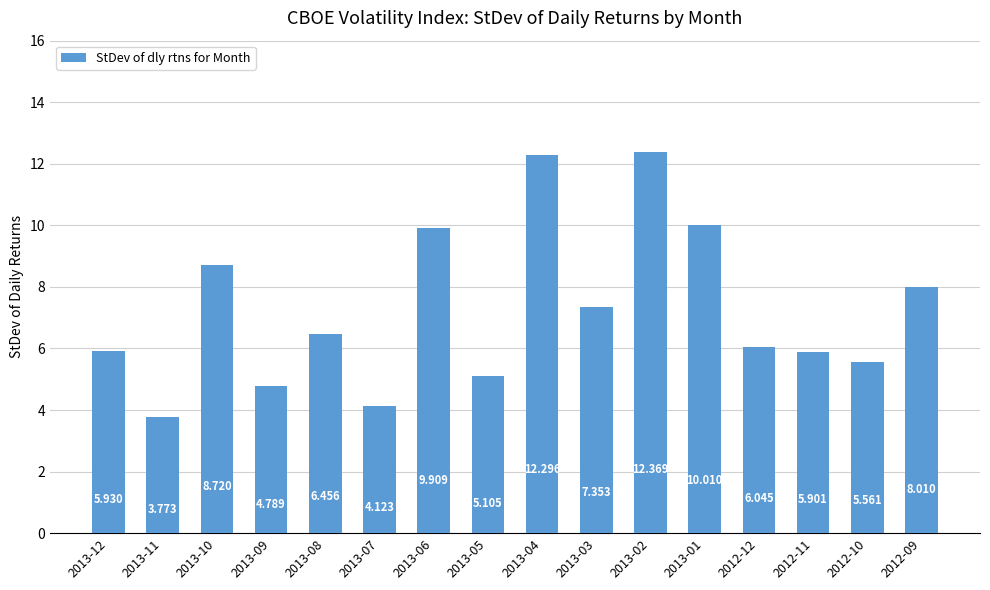

Reading left to right, what are all the values shown in this chart?

5.9	3.8	8.7	4.8	6.5	4.1	9.9	5.1	12.3	7.4	12.4	10.0	6.0	5.9	5.6	8.0